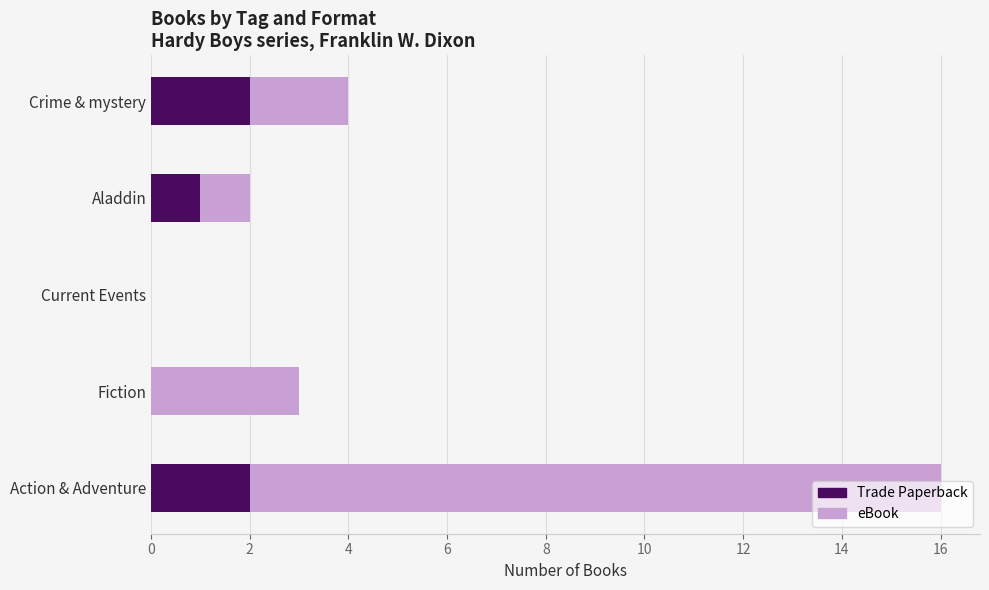

How many series are shown in this chart?

2